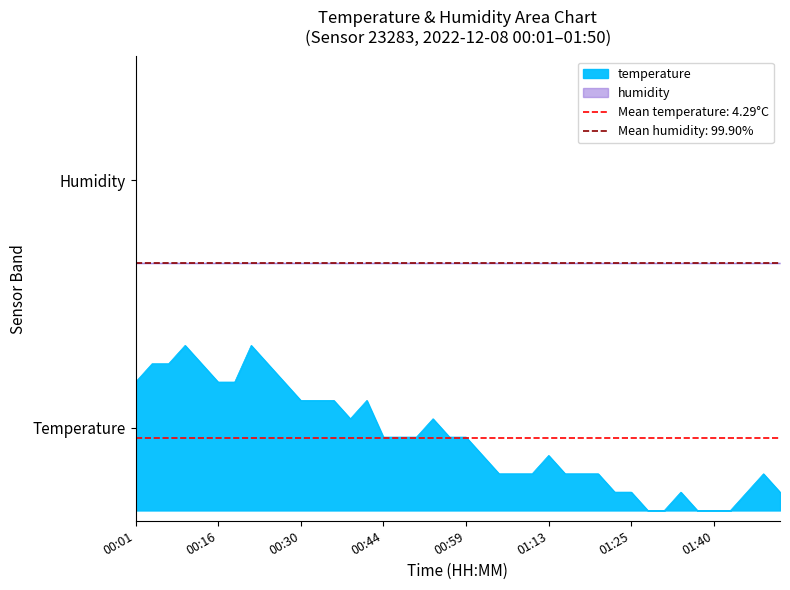

Reading left to right, list all the values displayed in this chart.

0.6	0.7	0.7	0.8	0.7	0.6	0.6	0.8	0.7	0.6	0.5	0.5	0.5	0.4	0.5	0.4	0.4	0.4	0.4	0.4	0.4	0.3	0.2	0.2	0.2	0.3	0.2	0.2	0.2	0.1	0.1	0.0	0.0	0.1	0.0	0.0	0.0	0.1	0.2	0.1